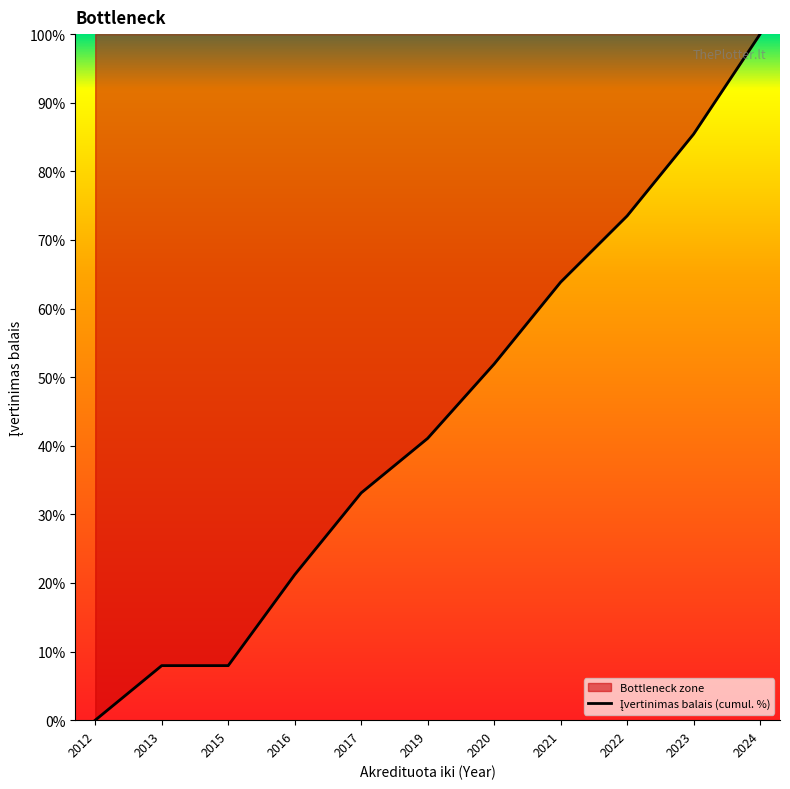

What is the sum of all values?

486.0